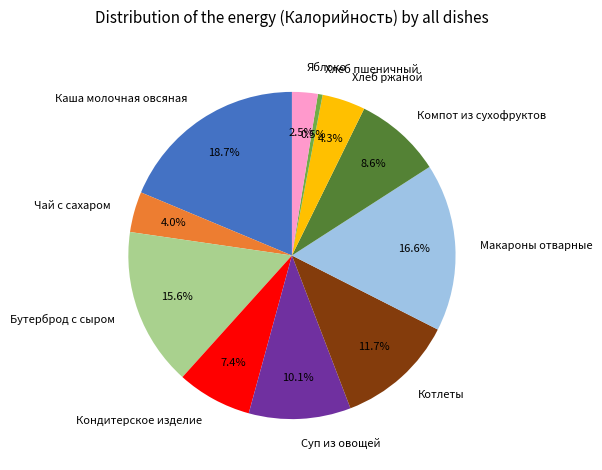

Is it true that Каша молочная овсяная is 19% of the pie?

True